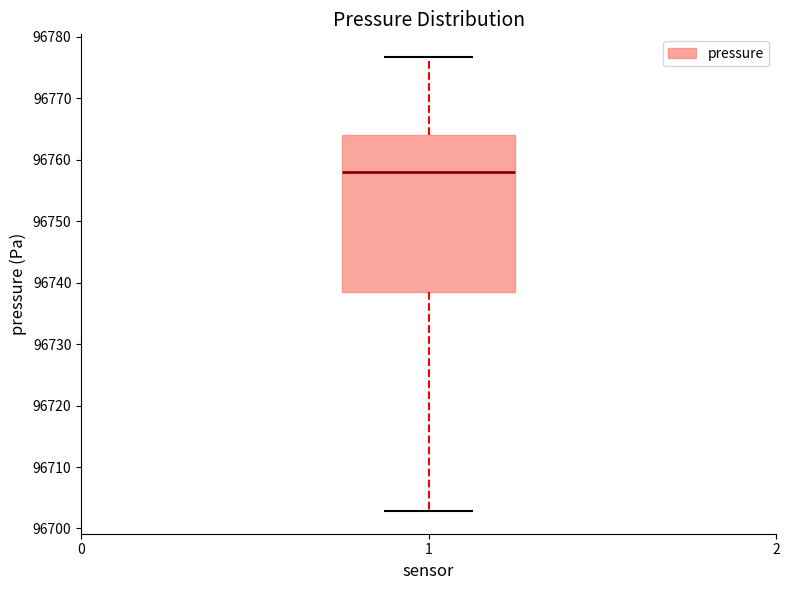

Read this box plot against the y-axis: the position of the median line, the range covered by the box, and the ends of both whiskers. The values are not printed on the chart, so give them approximately, as read against the axis.

median 96758, box 96738 to 96764, whiskers 96703 to 96777